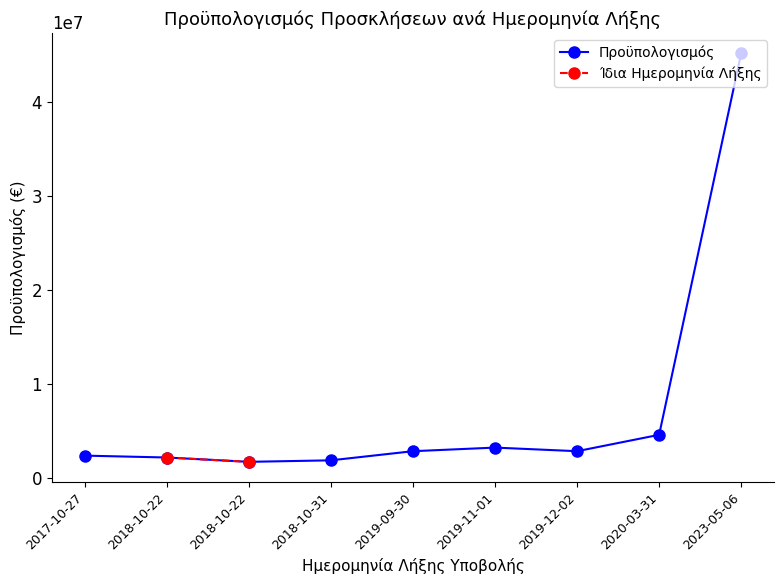

Rank the categories by value from lowest to highest.

2018-10-22, 2018-10-31, 2018-10-22, 2017-10-27, 2019-12-02, 2019-09-30, 2019-11-01, 2020-03-31, 2023-05-06